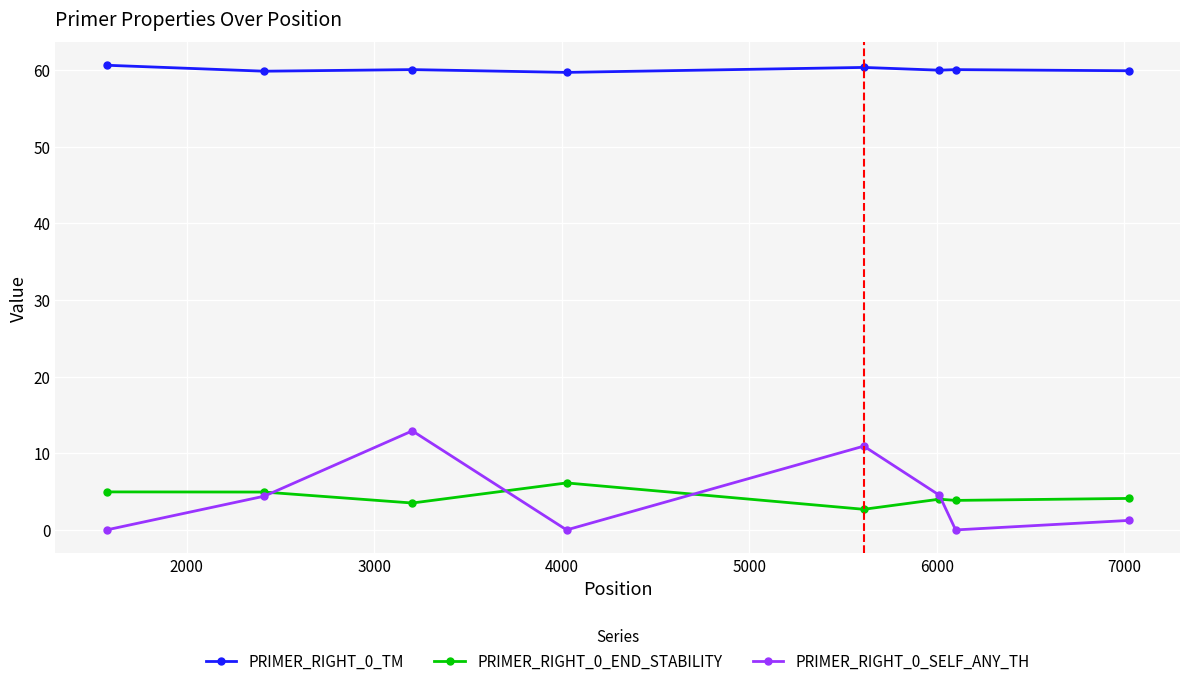

What is the average value of the PRIMER_RIGHT_0_TM series?

60.0